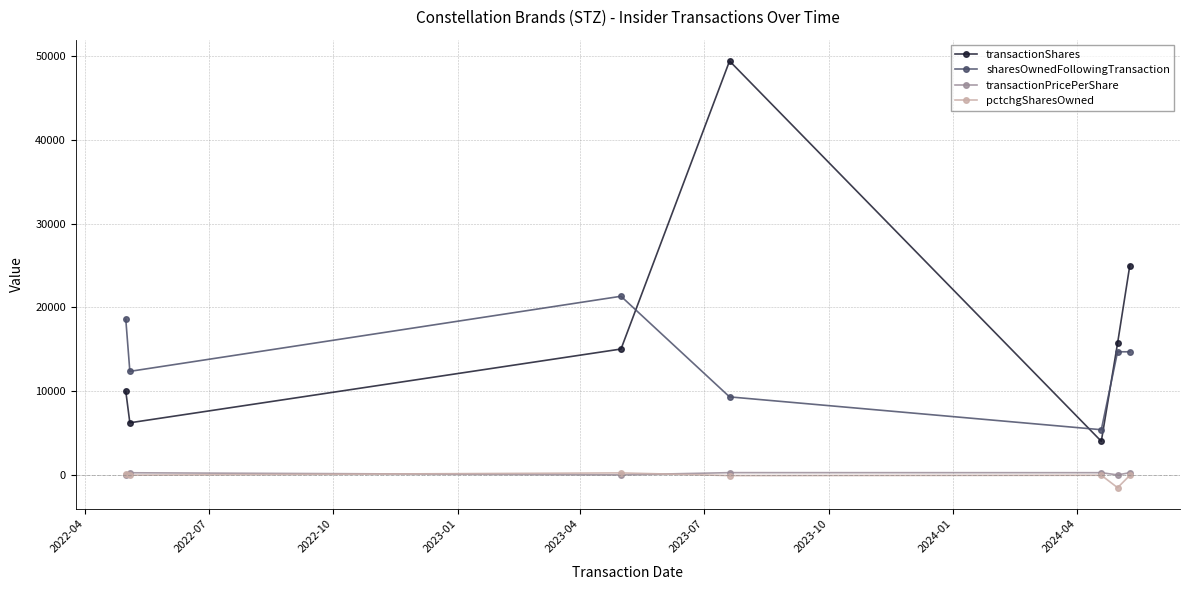

What is the average value of the transactionPricePerShare series?

149.5